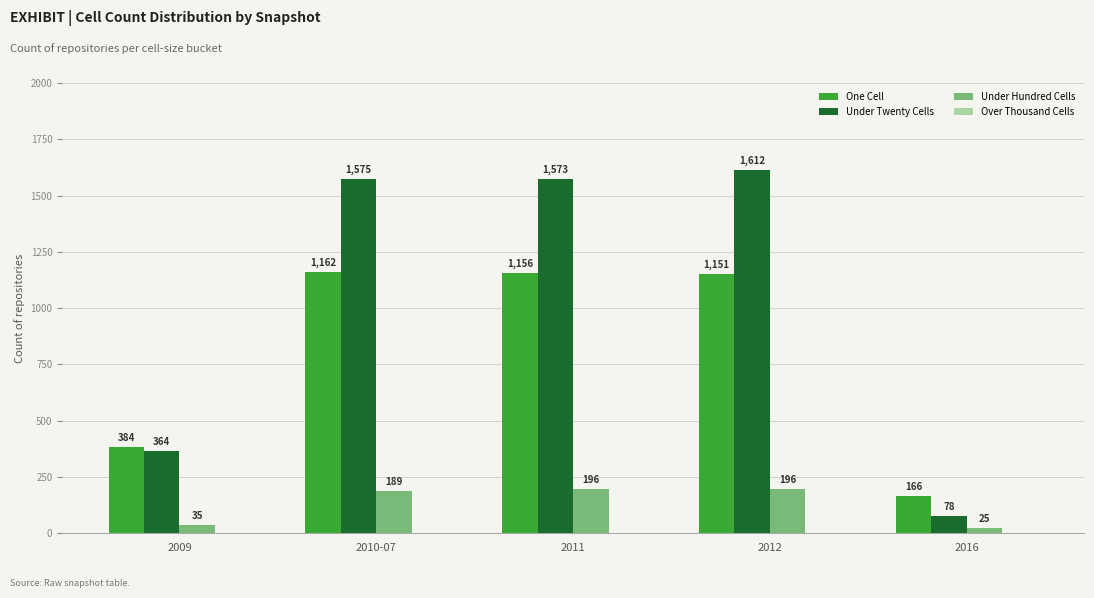

What is the average value of the Under Twenty Cells series?

1040